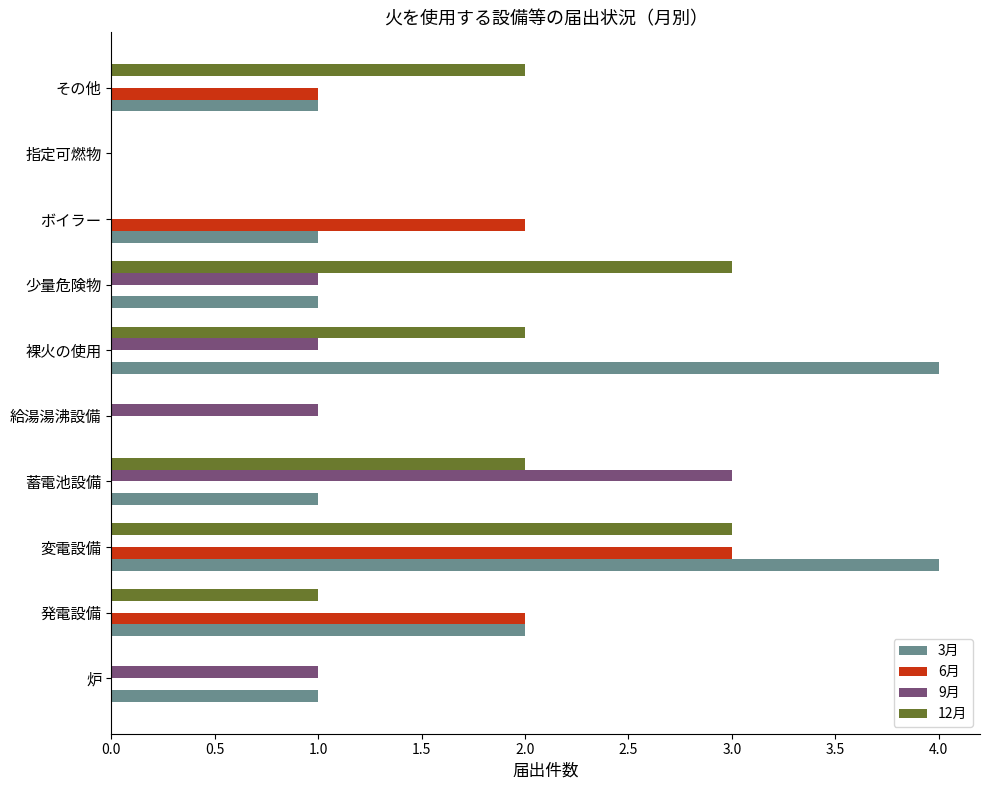

What is the sum of all 3月 values?

15